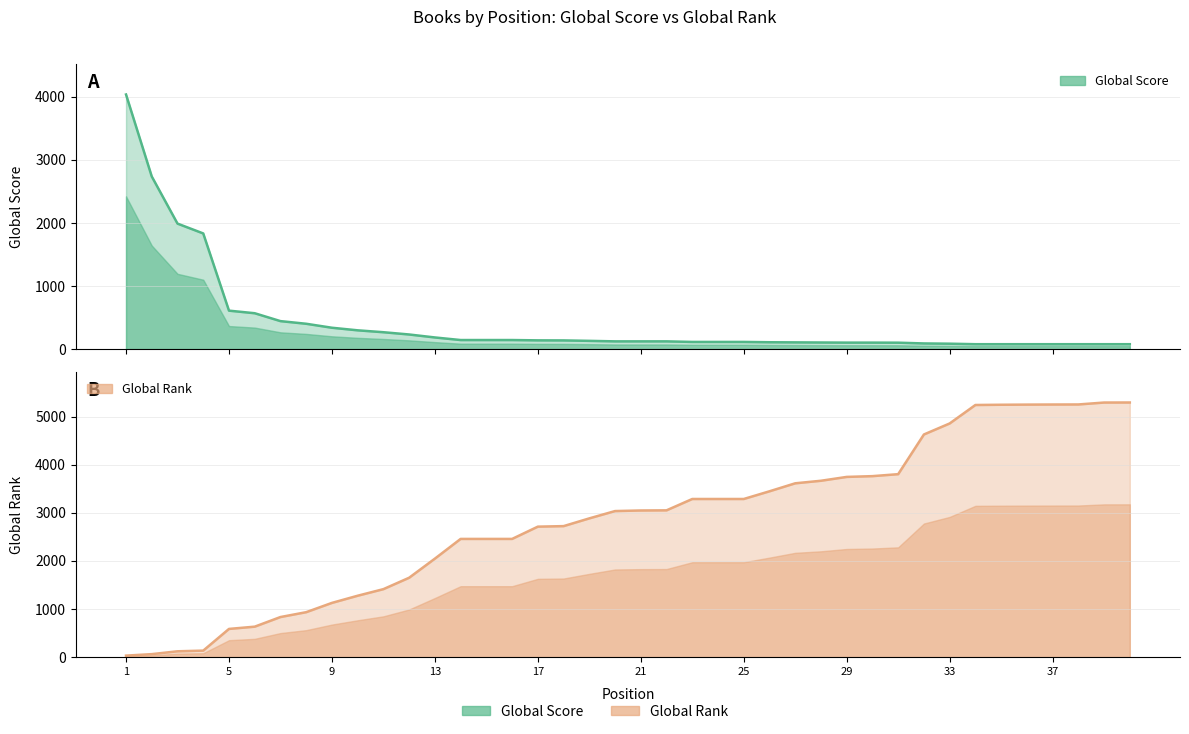

What are all the series names shown in the legend?

Global Score, Global Rank